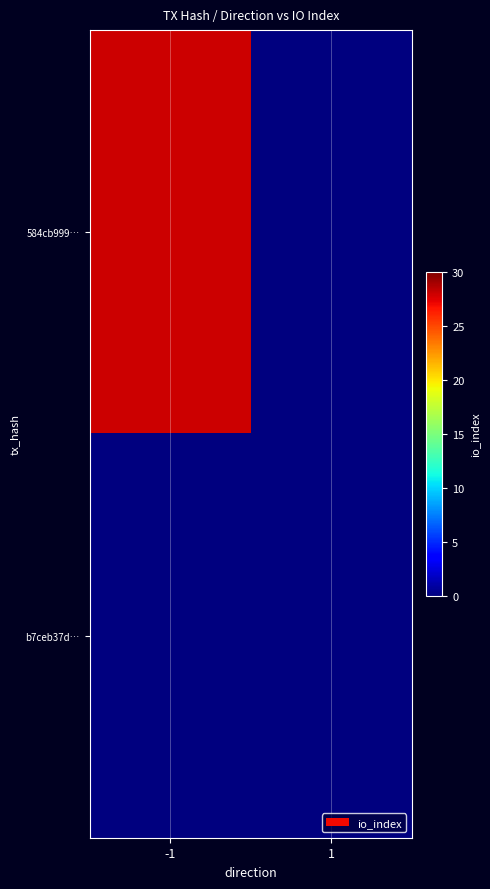

Rank the series by their average value, from lowest to highest.

b7ceb37d…, 584cb999…